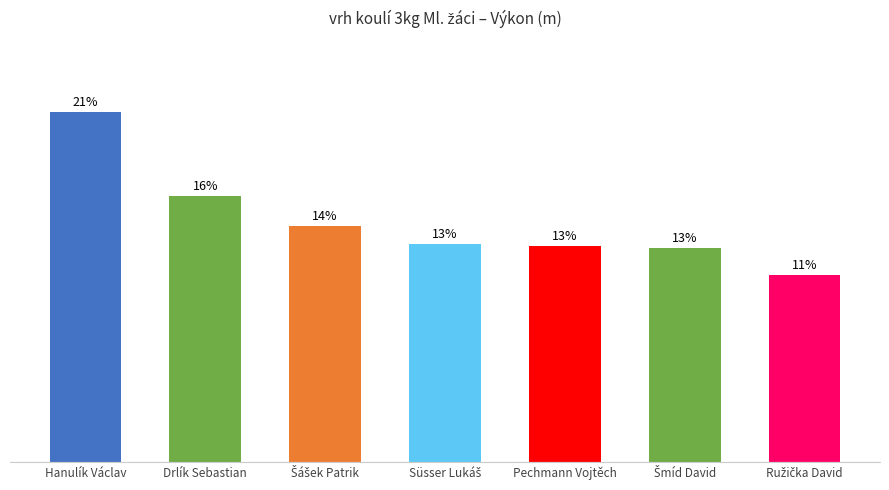

Where does the data first go above 5?

Hanulík Václav